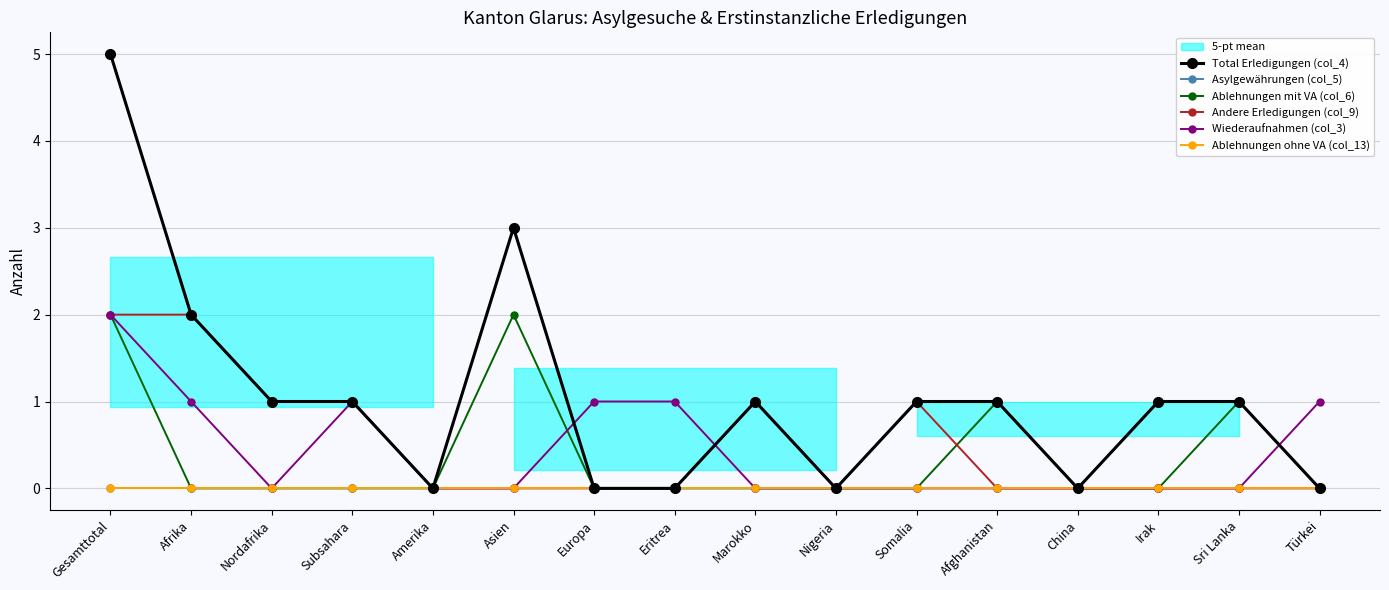

Which series has the largest range (max minus min)?

Total Erledigungen (col_4)